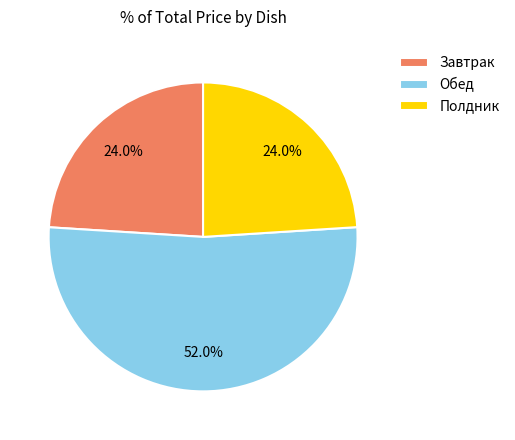

How many slices are in this pie chart?

3